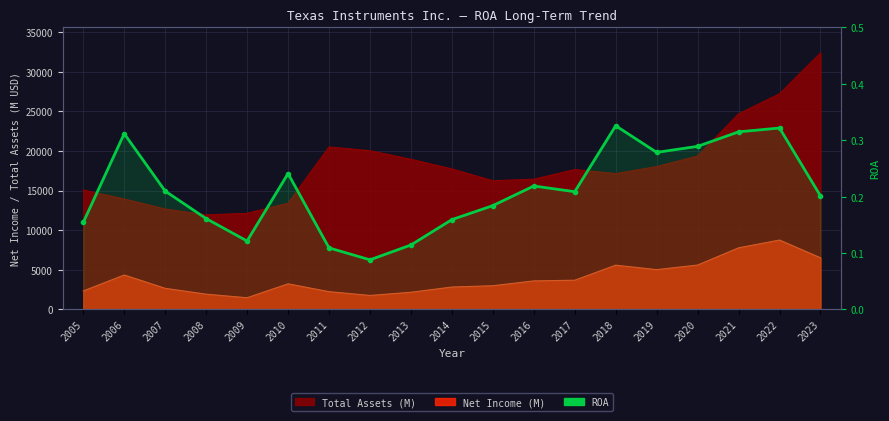

Where is the first local maximum?

2006